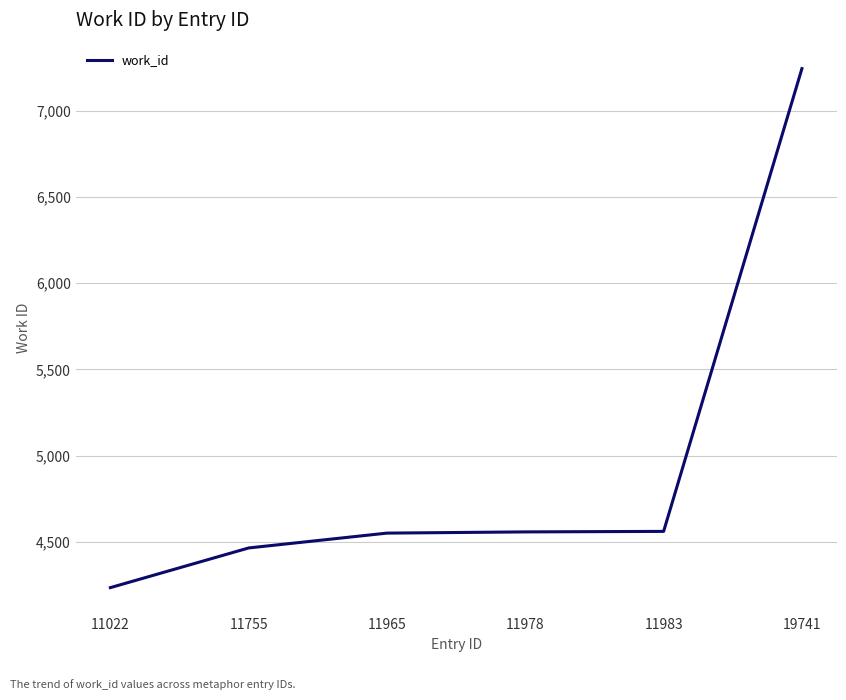

True or false: the data has more than 1 interior local peaks.

False